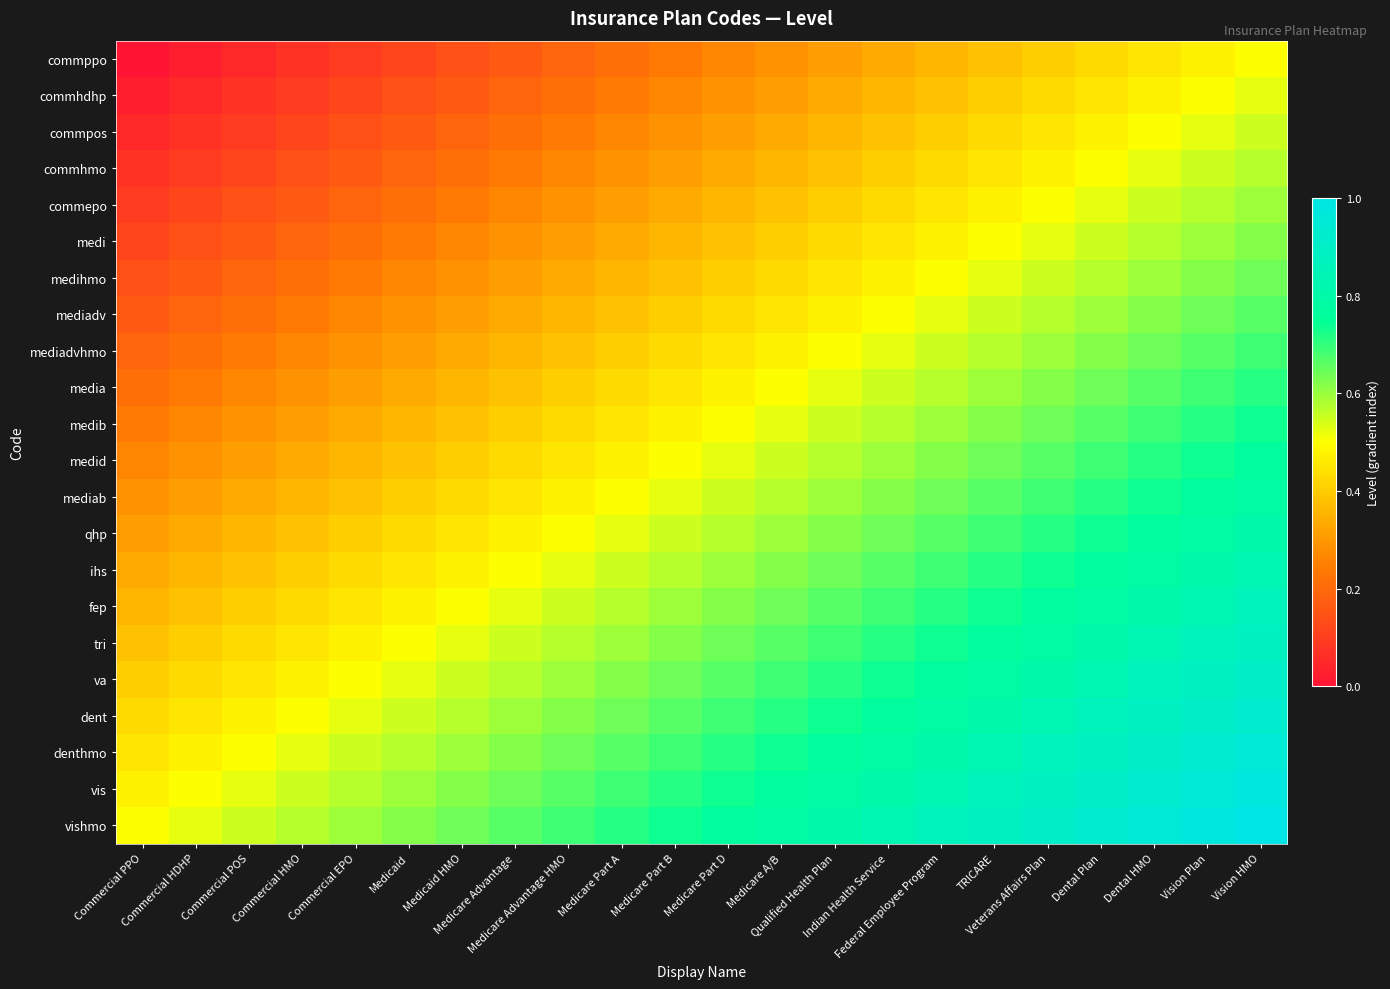

List the series in order of their peak value, lowest first.

commppo, commhdhp, commpos, commhmo, commepo, medi, medihmo, mediadv, mediadvhmo, media, medib, medid, mediab, qhp, ihs, fep, tri, va, dent, denthmo, vis, vishmo